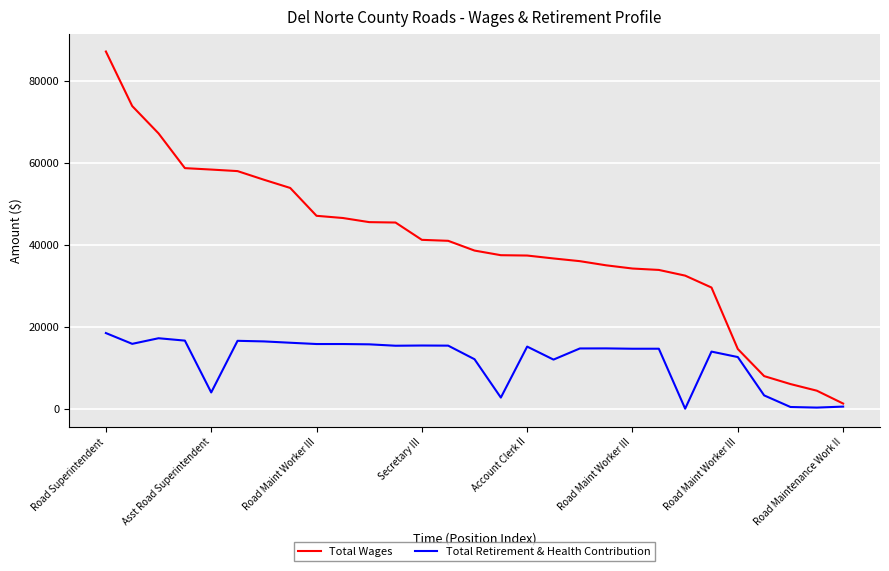

Which series has the largest total across all categories?

Total Wages